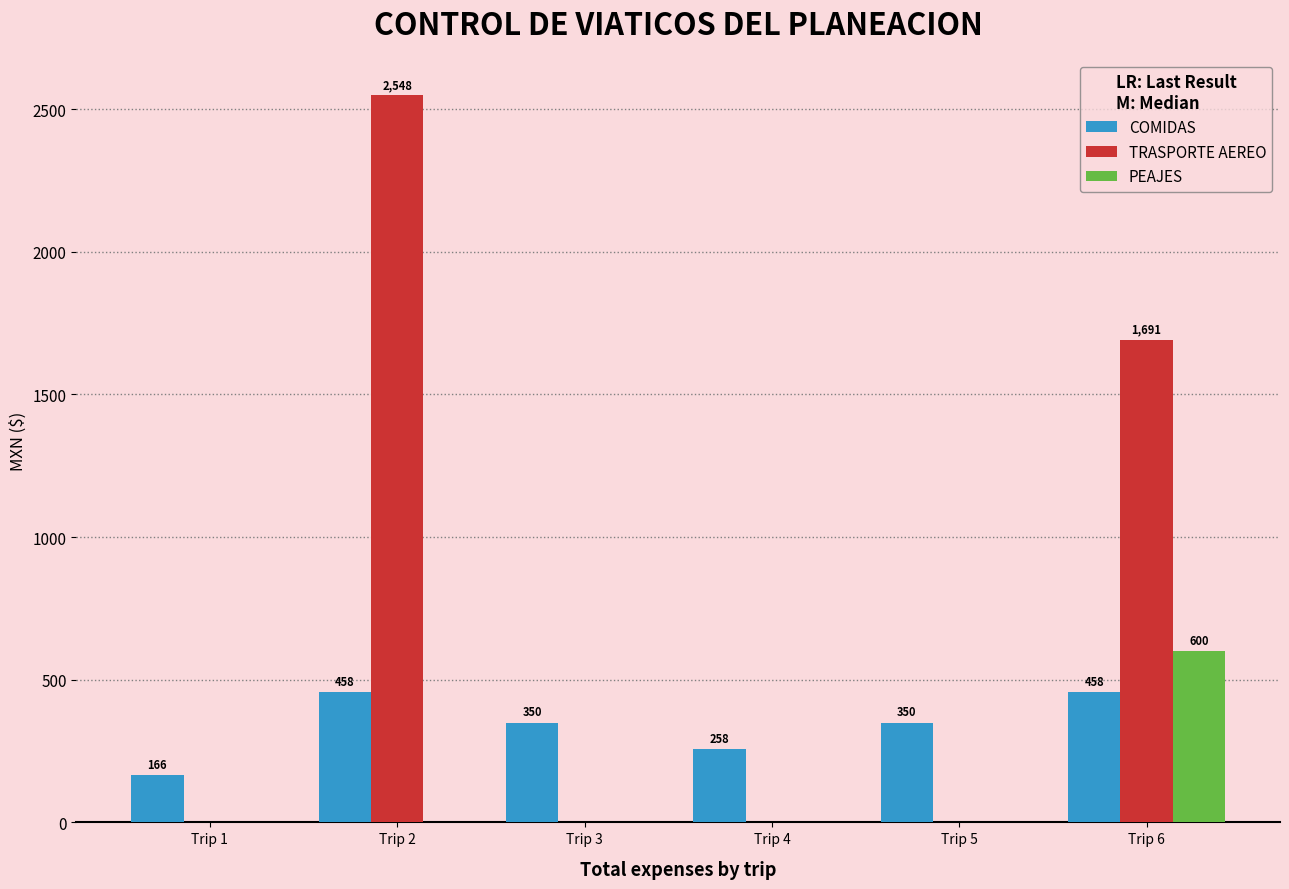

What is the sum of the PEAJES values at Trip 5 and Trip 6?

600.0